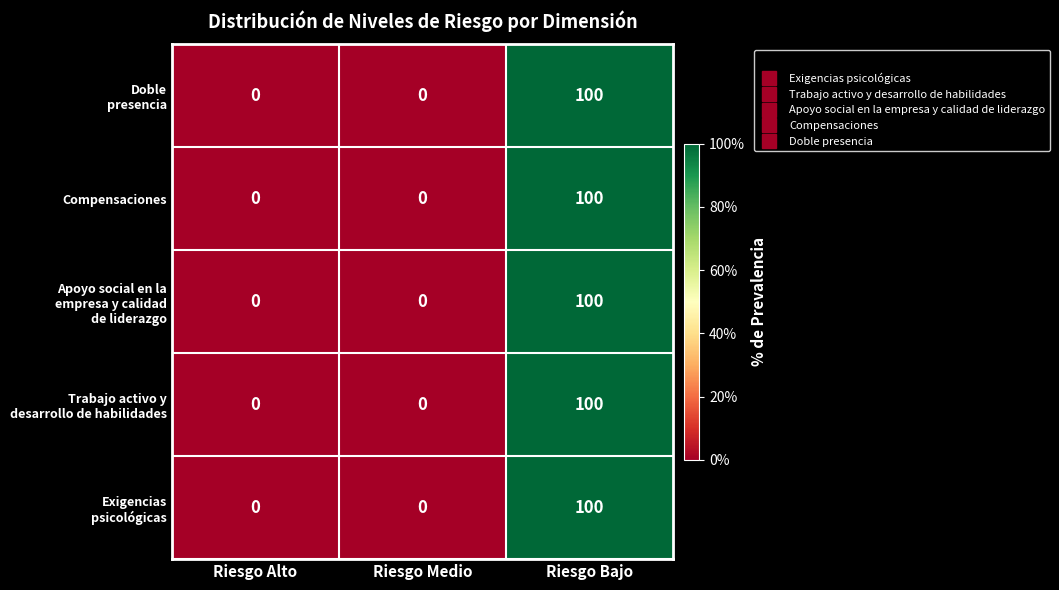

What is the average value of the Compensaciones series?

33